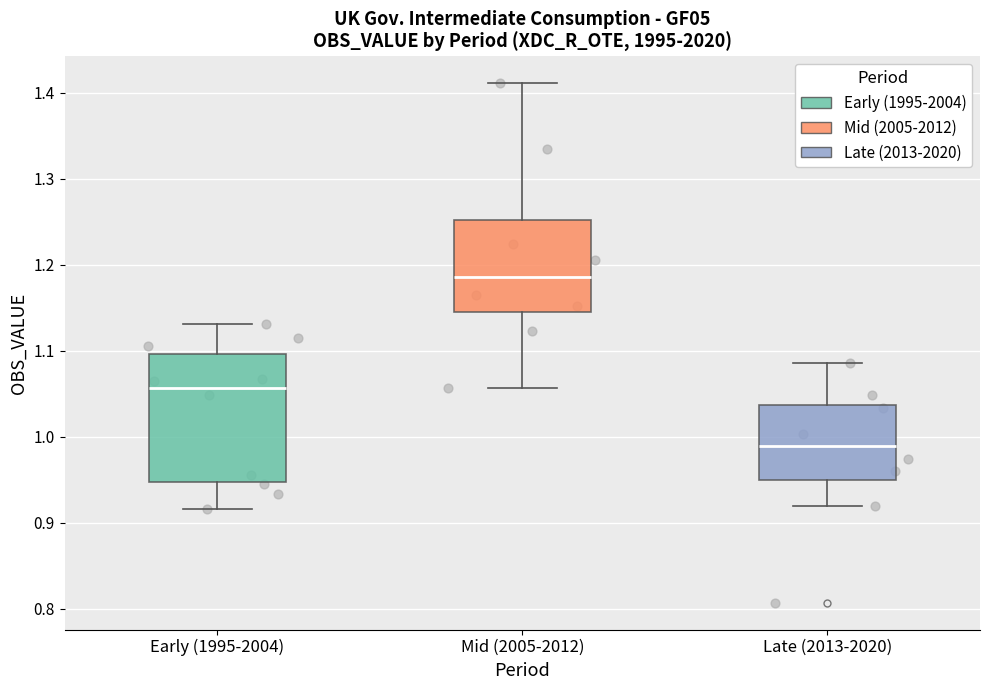

Reading left to right, read every box against the y-axis: the position of its median line, the range the box covers, and the ends of its whiskers. The values are not printed on the chart, so give them approximately, as read against the axis.

Early (1995-2004): median 1.06, box 0.95 to 1.10, whiskers 0.92 to 1.13
Mid (2005-2012): median 1.19, box 1.14 to 1.25, whiskers 1.06 to 1.41
Late (2013-2020): median 0.99, box 0.95 to 1.04, whiskers 0.92 to 1.09